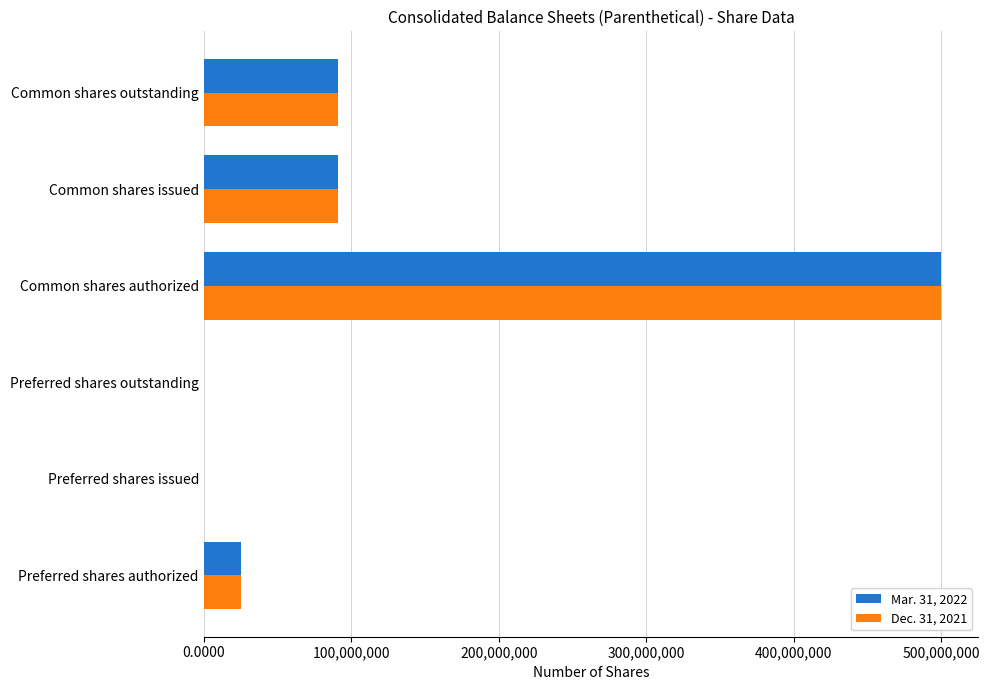

What is the total value across all series at Common shares issued?

181393954